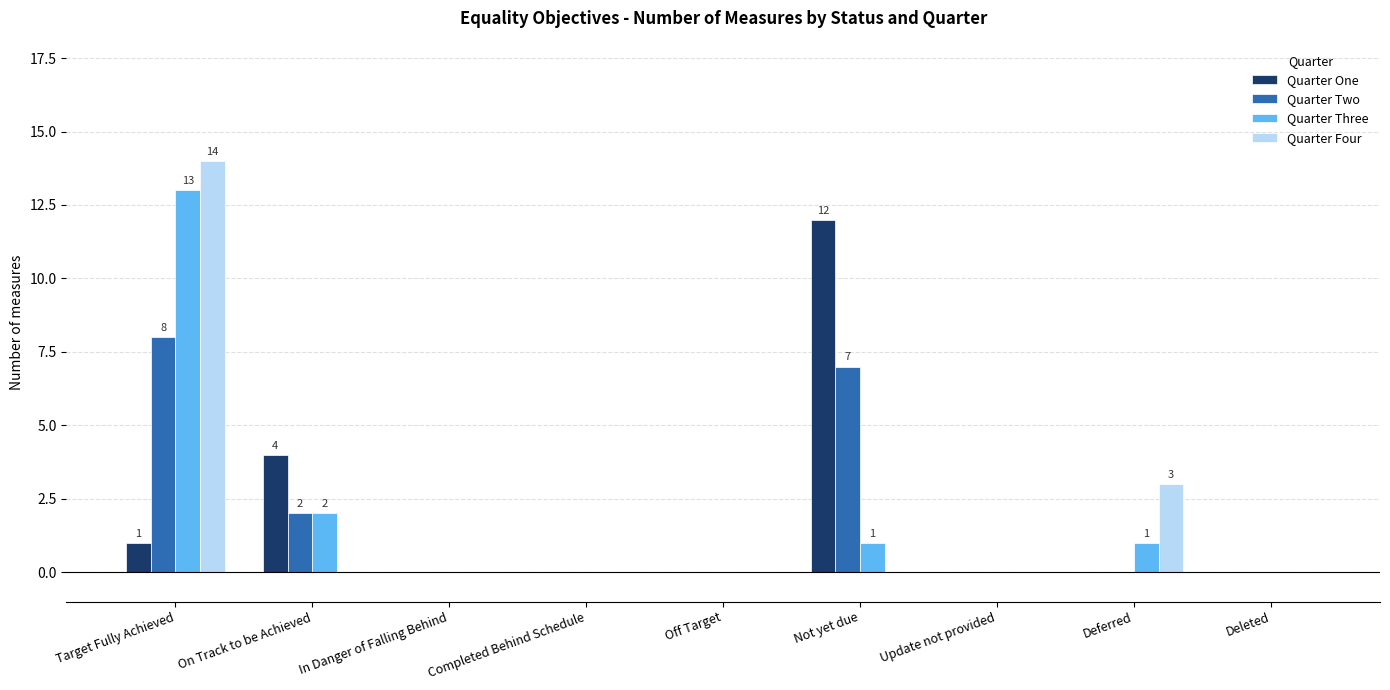

What is the sum of the Quarter Two values at Not yet due and Deleted?

7